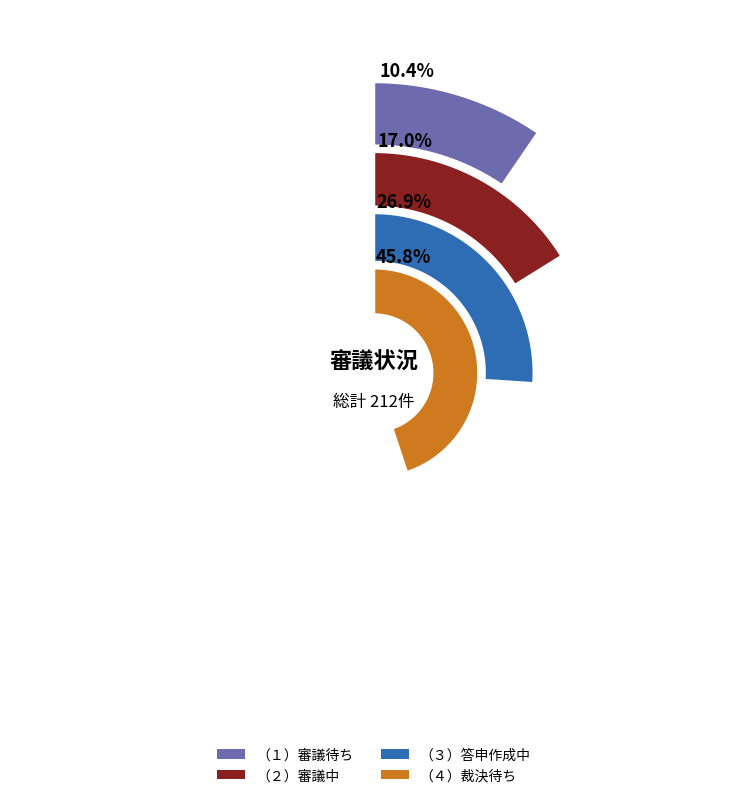

Does （１）審議待ち account for over 50% of the chart?

No